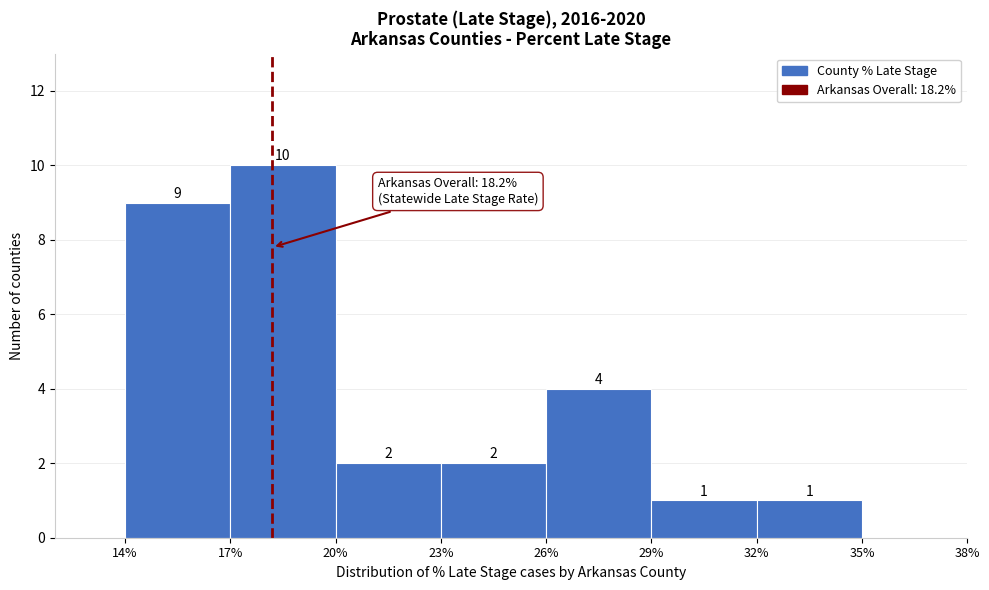

Which range on the x-axis has the tallest bar?

17% to 20%